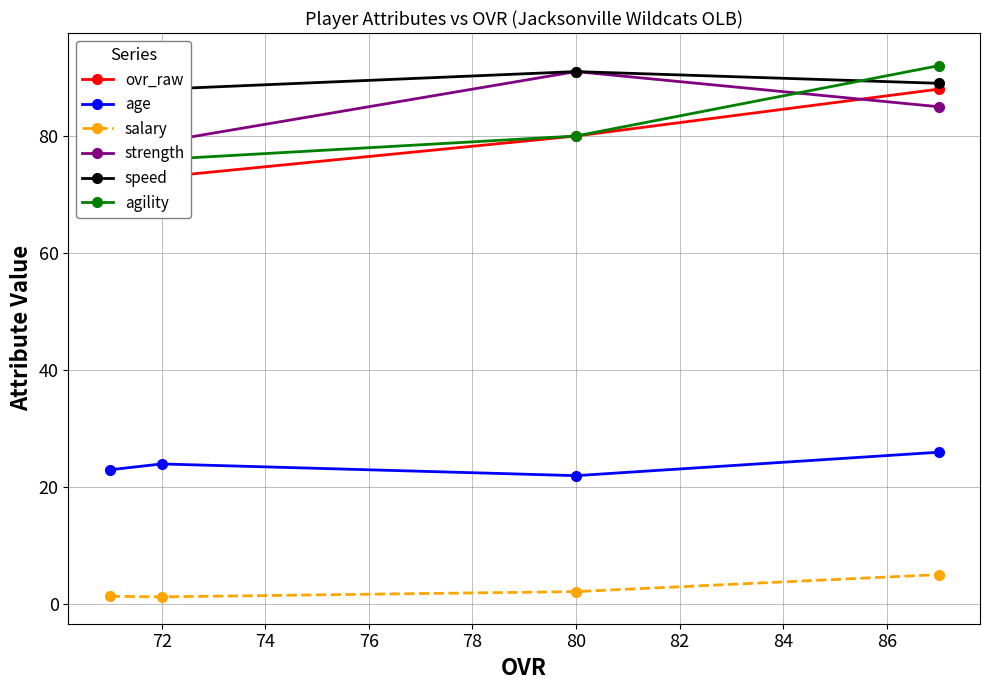

Where is strength nearest to the value 81?

72